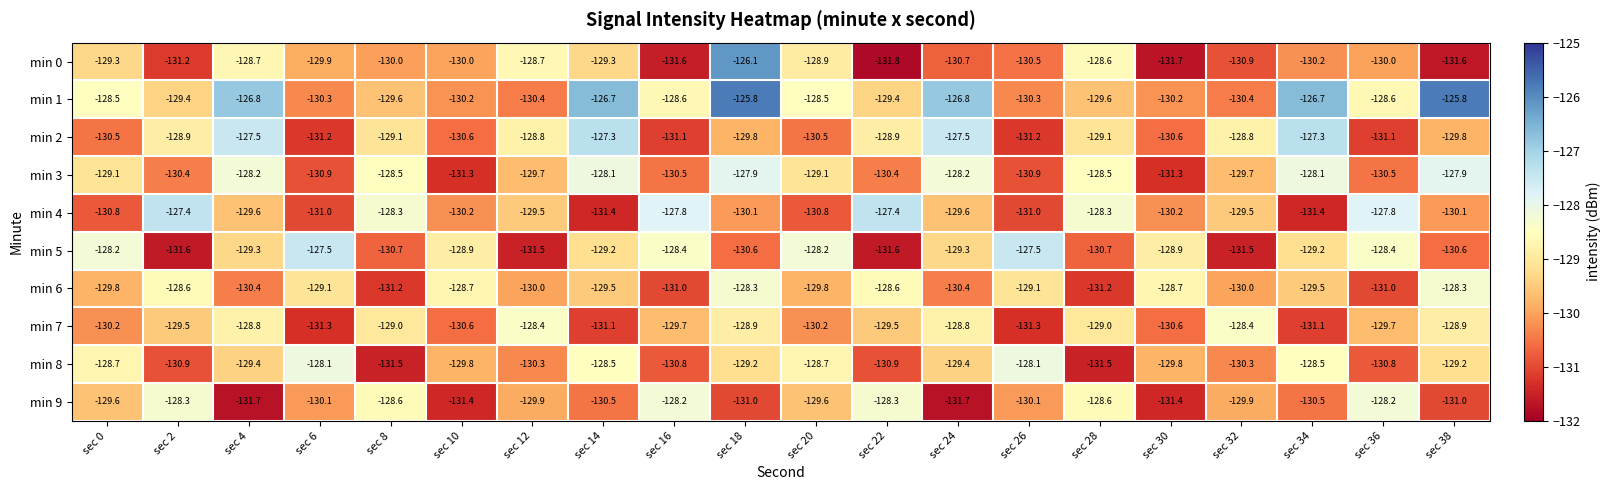

List the series in order of their peak value, lowest first.

min 7, min 6, min 9, min 8, min 3, min 5, min 4, min 2, min 0, min 1